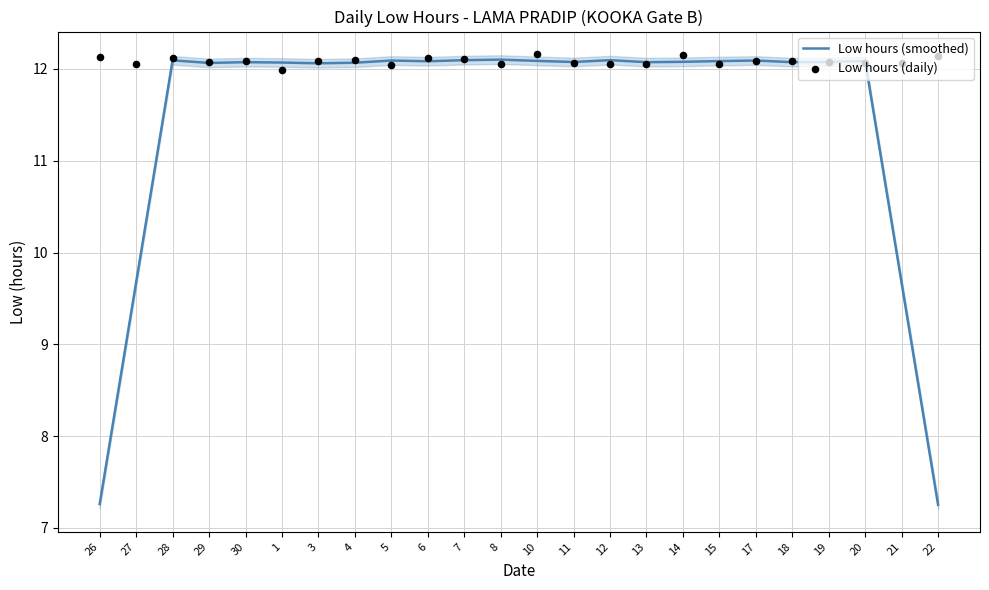

At which category is the sum across all series the highest?

10